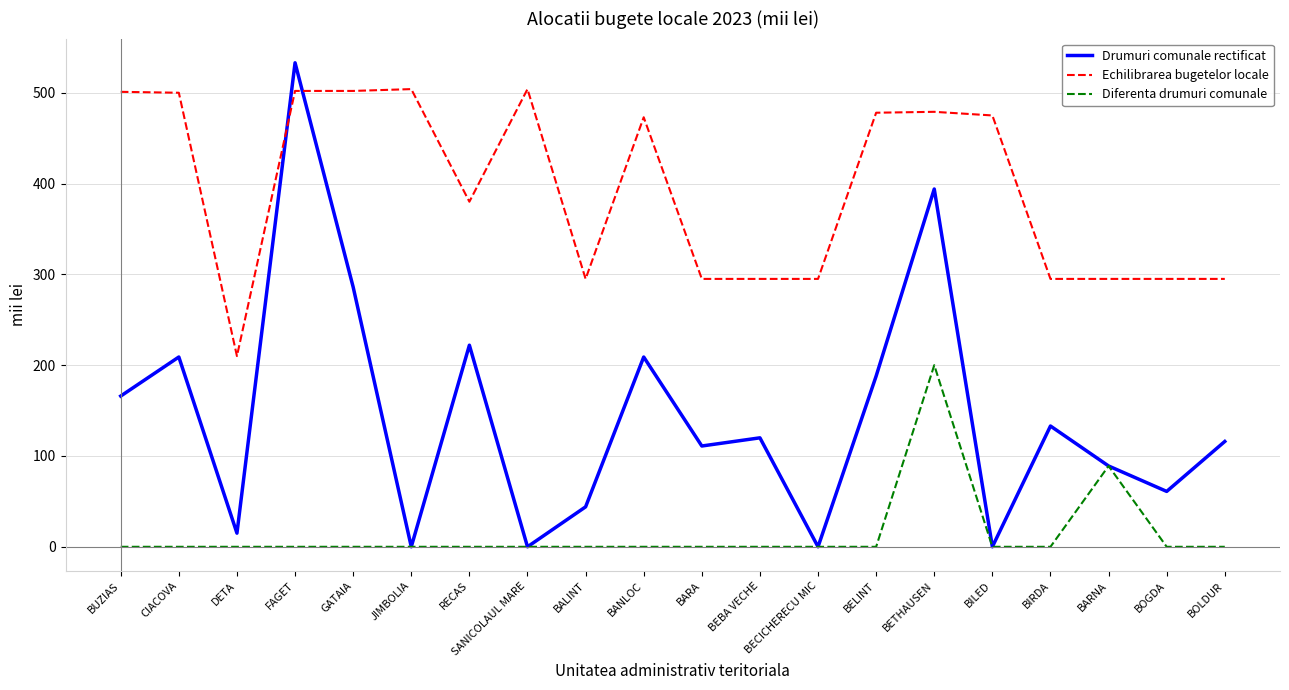

True or false: Drumuri comunale rectificat has more than 1 points higher than both neighbors.

True